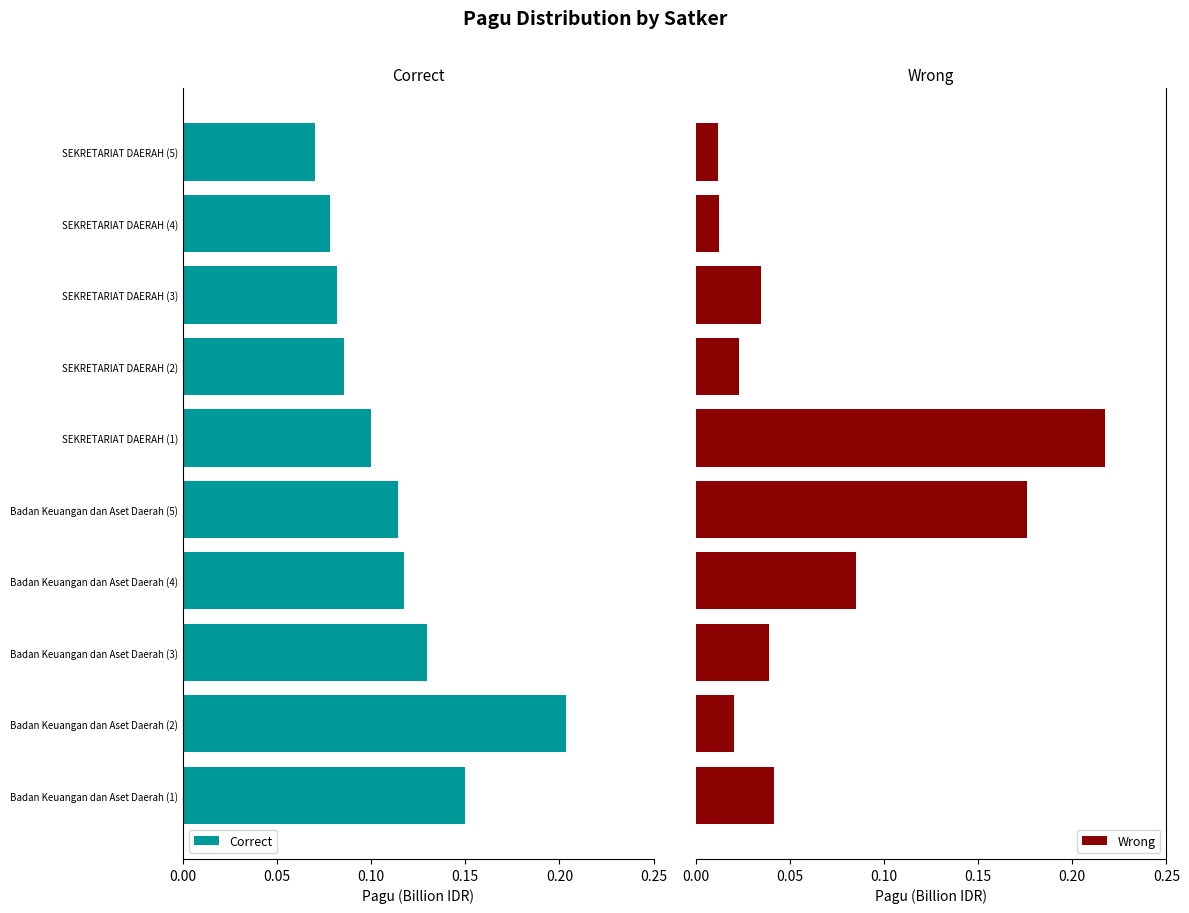

How many categories are shown in the chart?

10